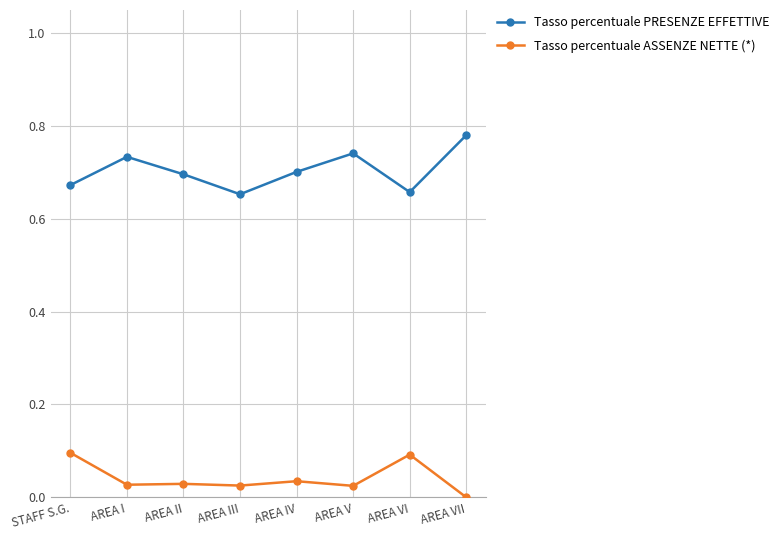

What is the sum of all Tasso percentuale ASSENZE NETTE (*) values?

0.3